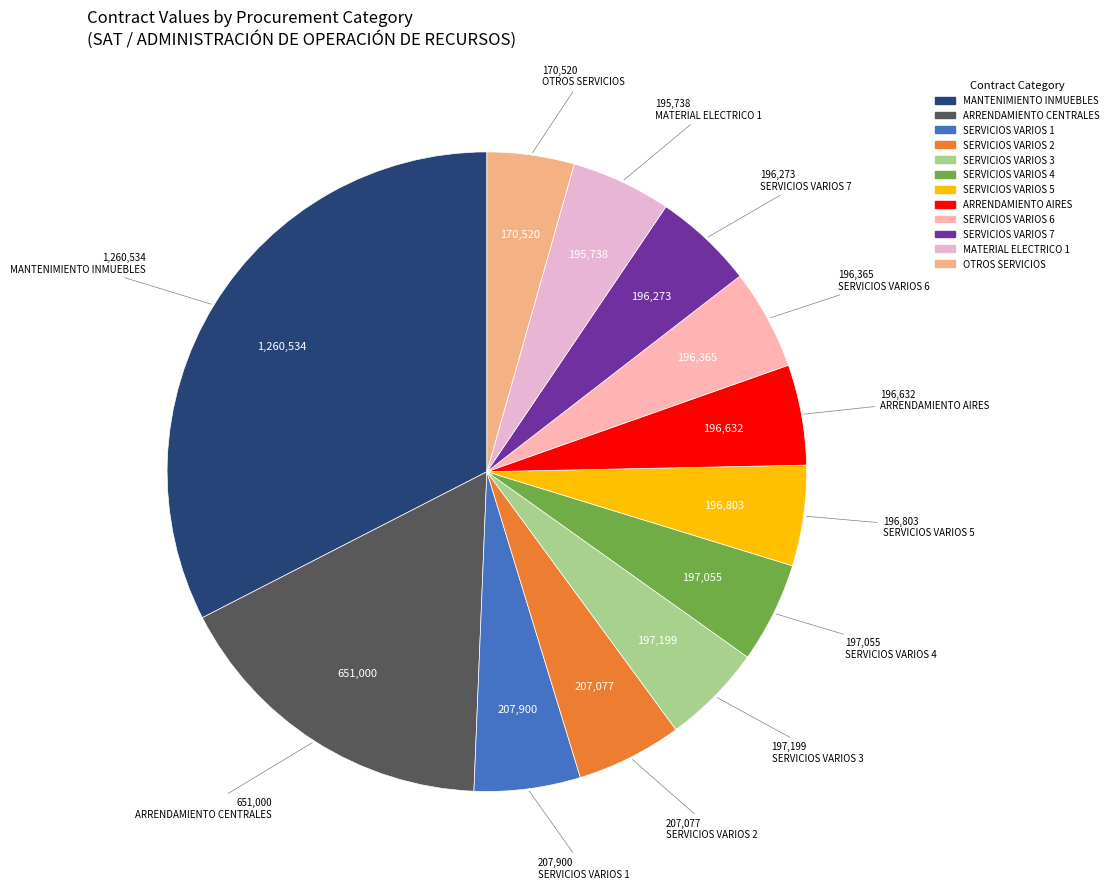

Does any single category account for the majority?

No